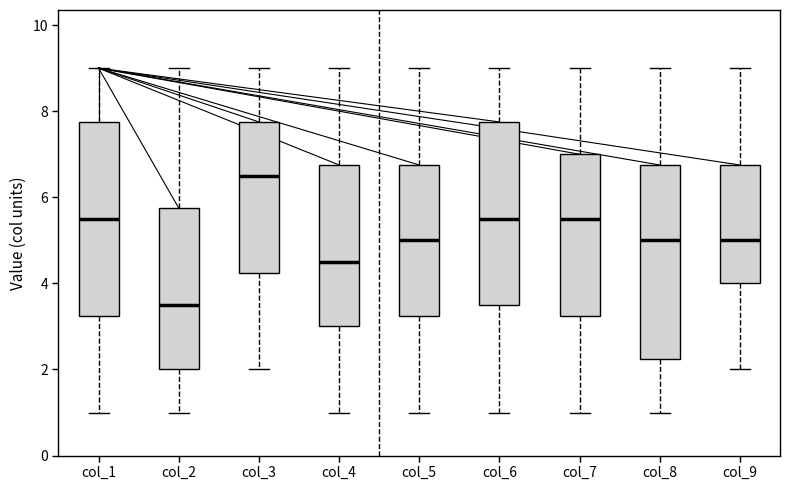

Where is the lower edge of the box for col_5 on the y-axis? The values are not printed on the chart, so give them approximately, as read against the axis.

3.2